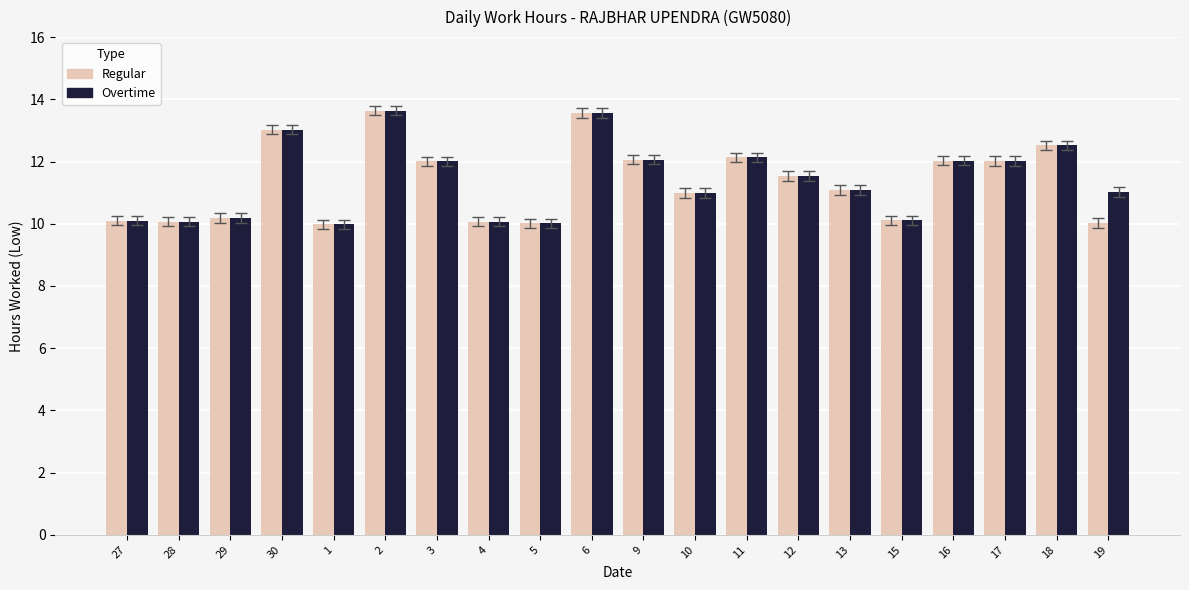

The value of Regular at 12 is 11.5. True or false?

True